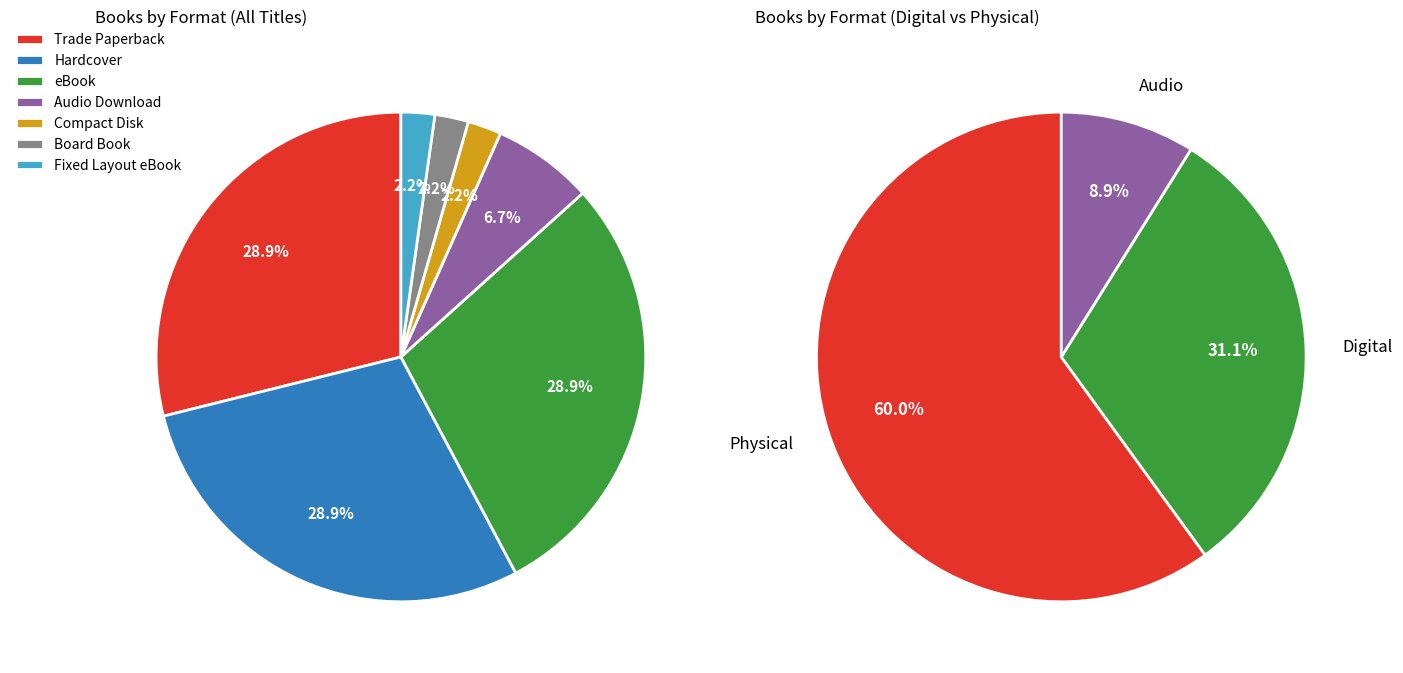

How much of the chart is everything except Hardcover?

71.1%